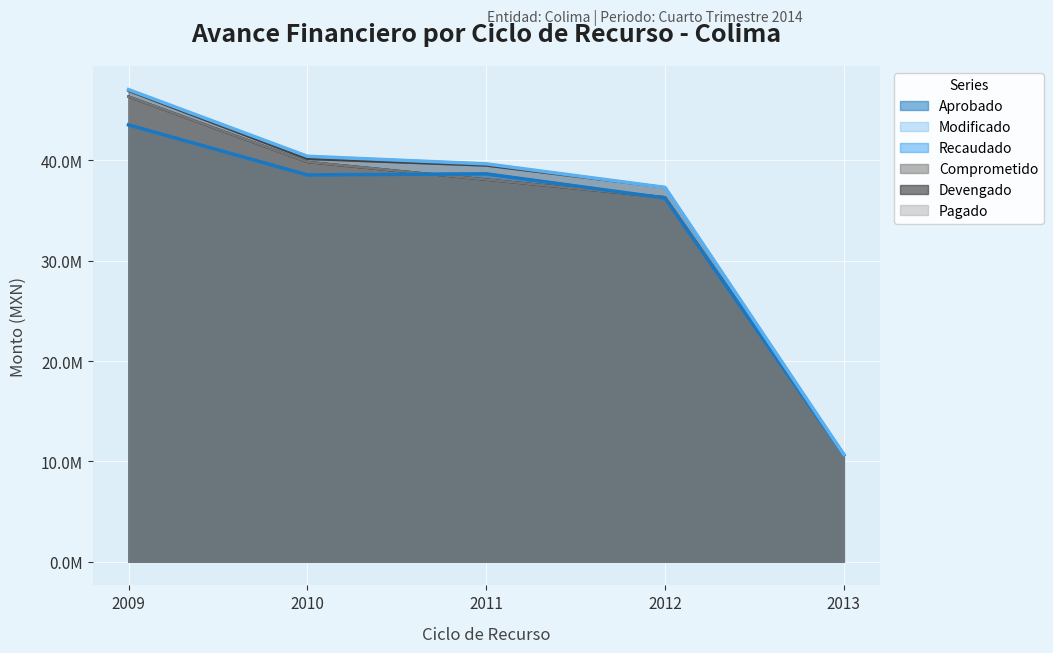

At which label is Pagado closest to 28517460?

2012